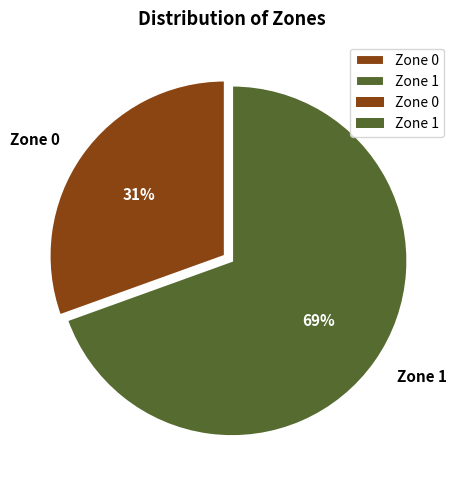

To the nearest percent, what percentage of the pie is Zone 0?

31%